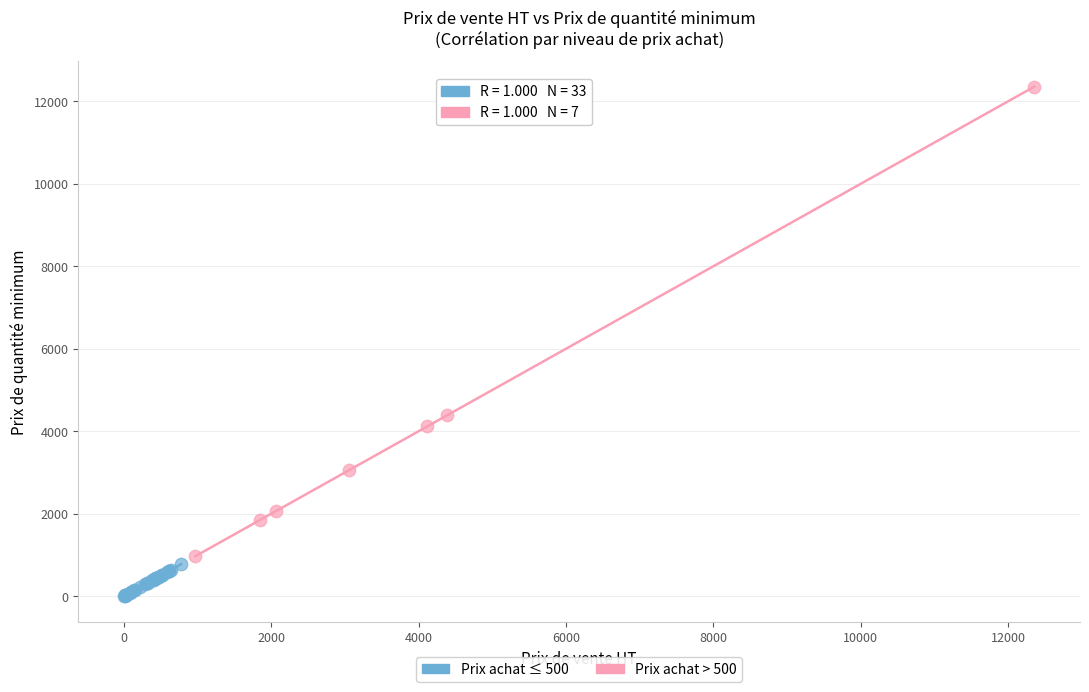

What are all the series names shown in the legend?

Prix achat ≤ 500, Prix achat > 500